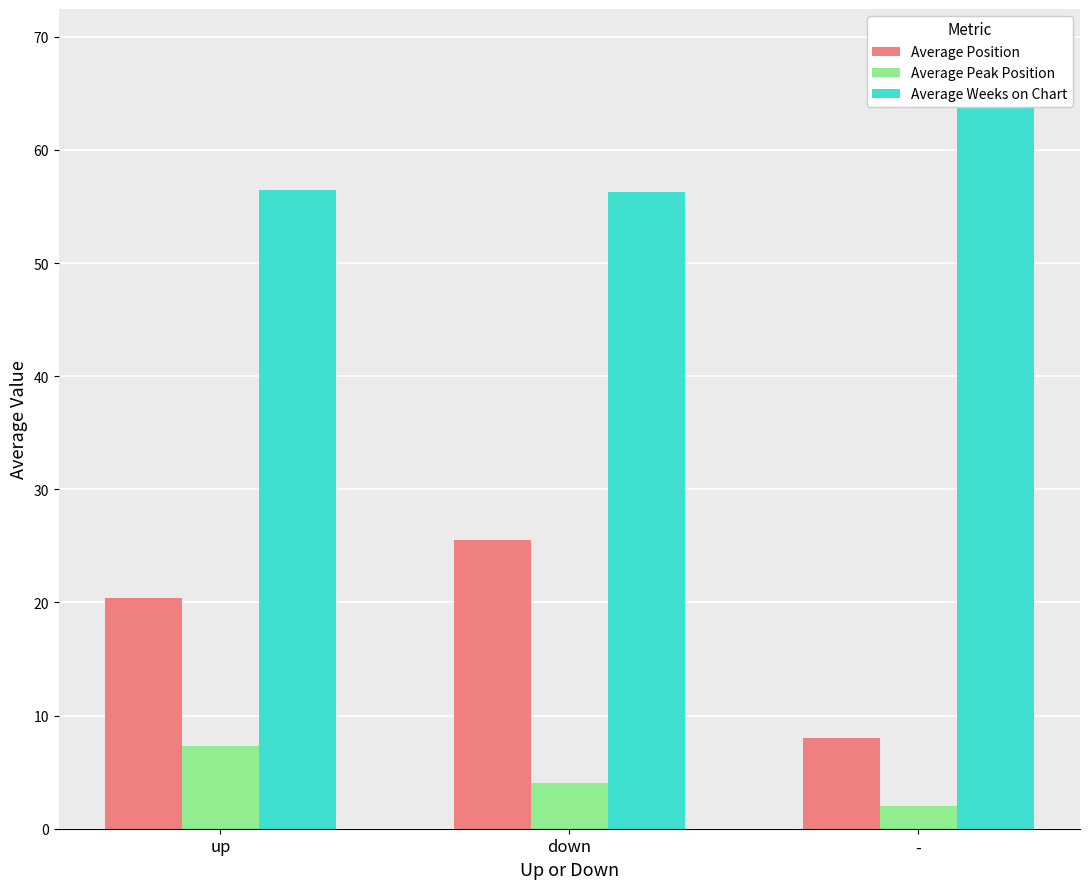

What are all the series names shown in the legend?

Average Position, Average Peak Position, Average Weeks on Chart